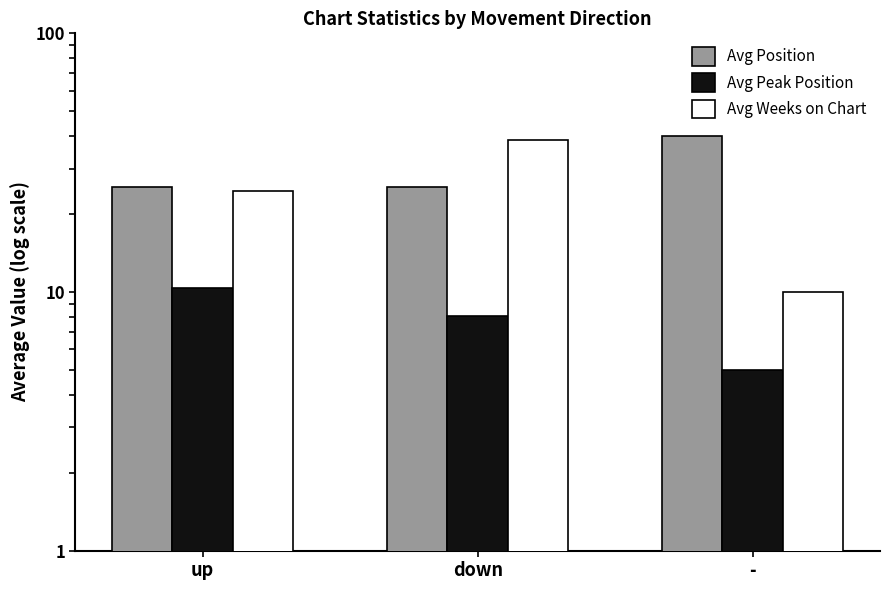

What is the difference between the Avg Position values at - and down?

14.6